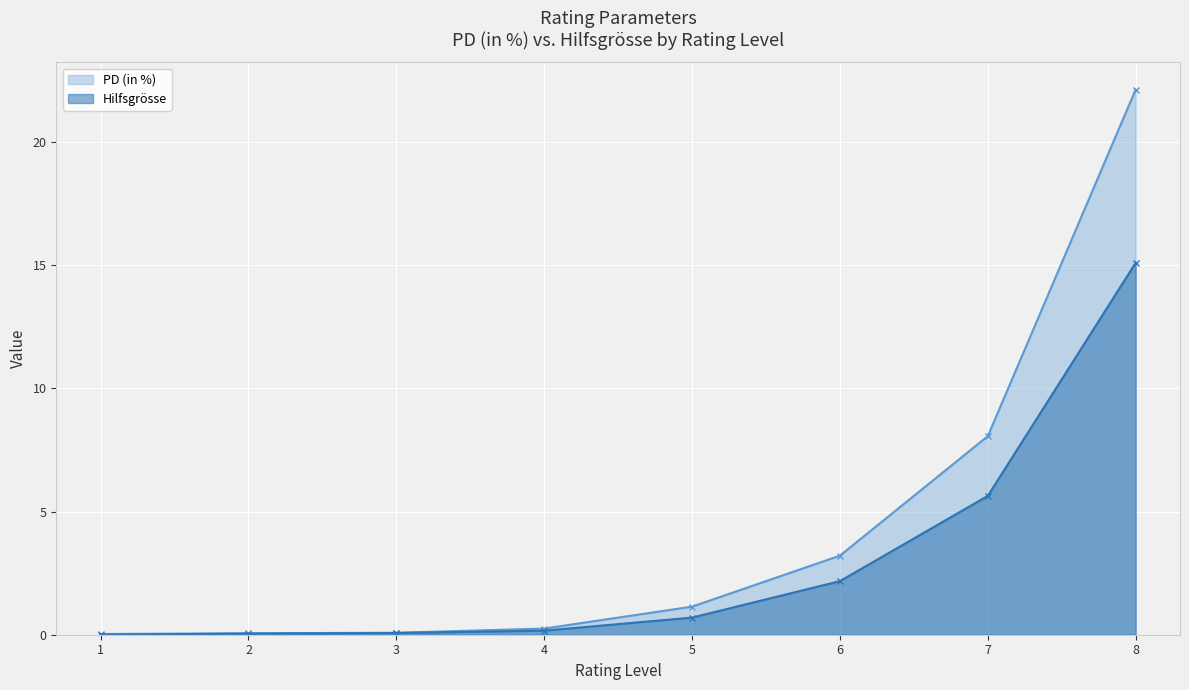

What is the difference between the second highest and second lowest values in the PD (in %) series?

8.0